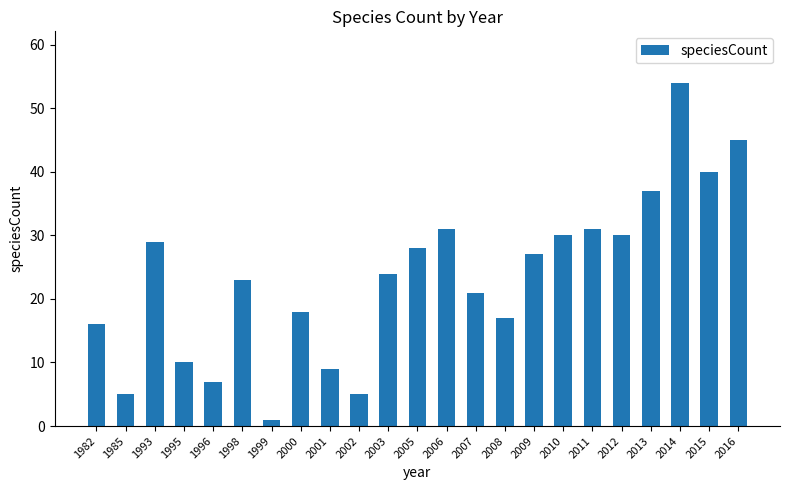

What is the value of the 21st bar from the left?

54